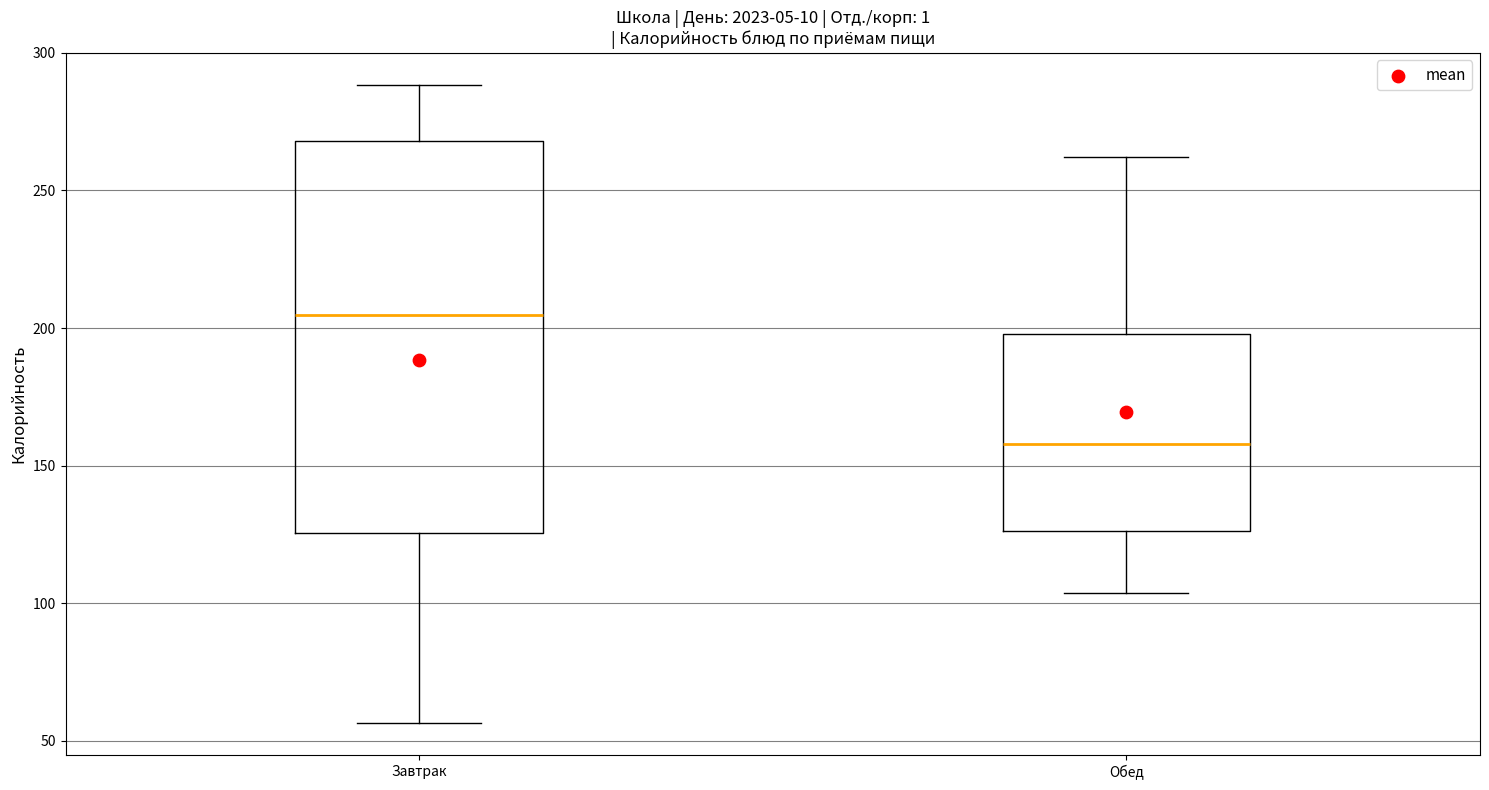

Where does the lower whisker of the box for Завтрак end on the y-axis? The values are not printed on the chart, so give them approximately, as read against the axis.

55